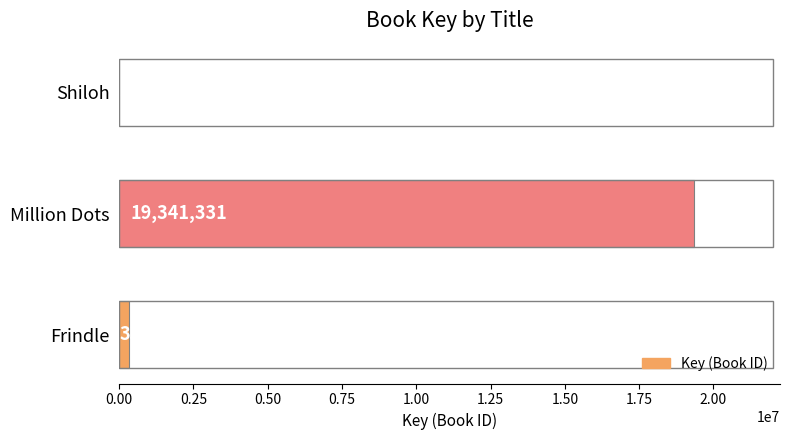

Between Shiloh and Million Dots, which is larger?

Million Dots